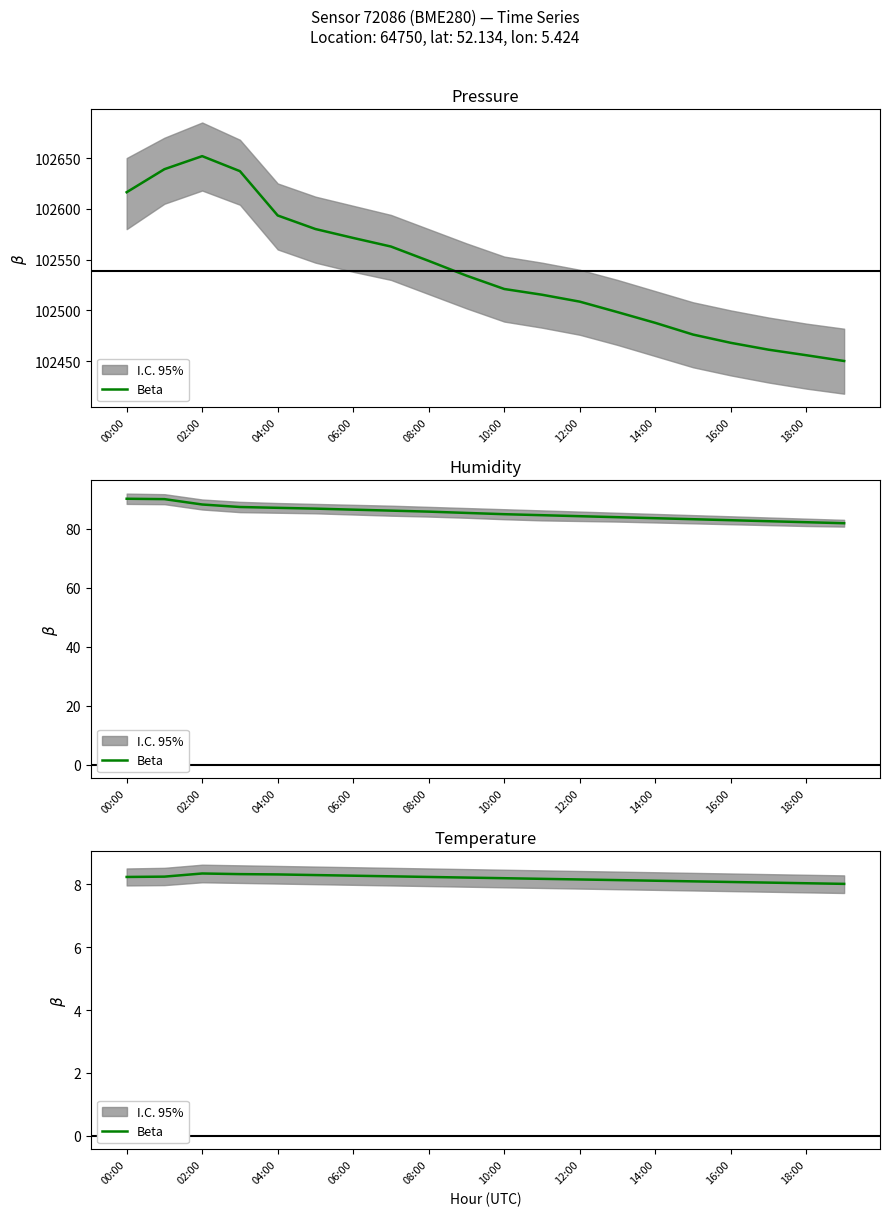

What is the change in value from 00:00 to 17?

-0.2